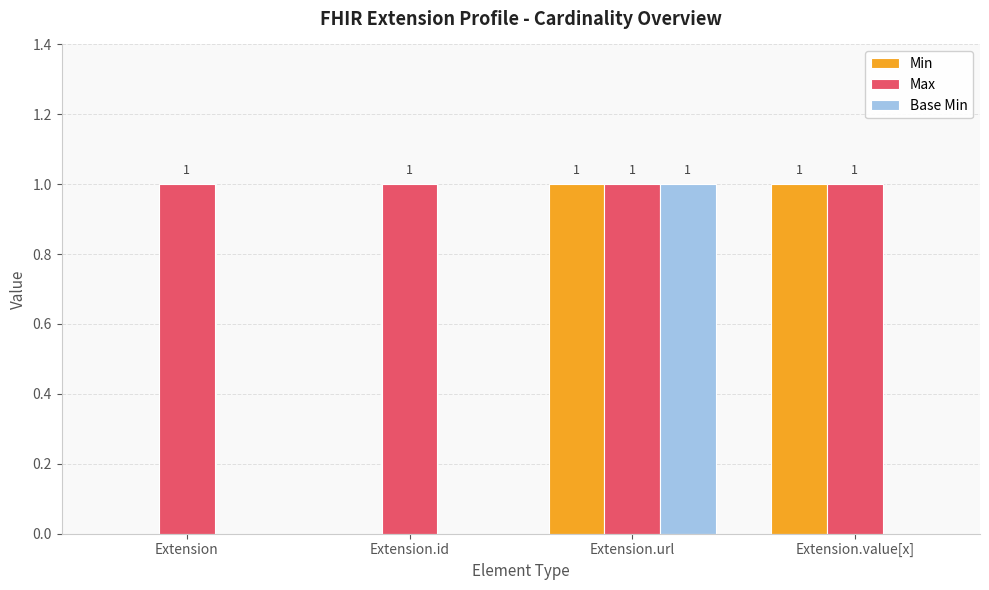

Are the bars grouped side by side (vs. stacked)?

Yes